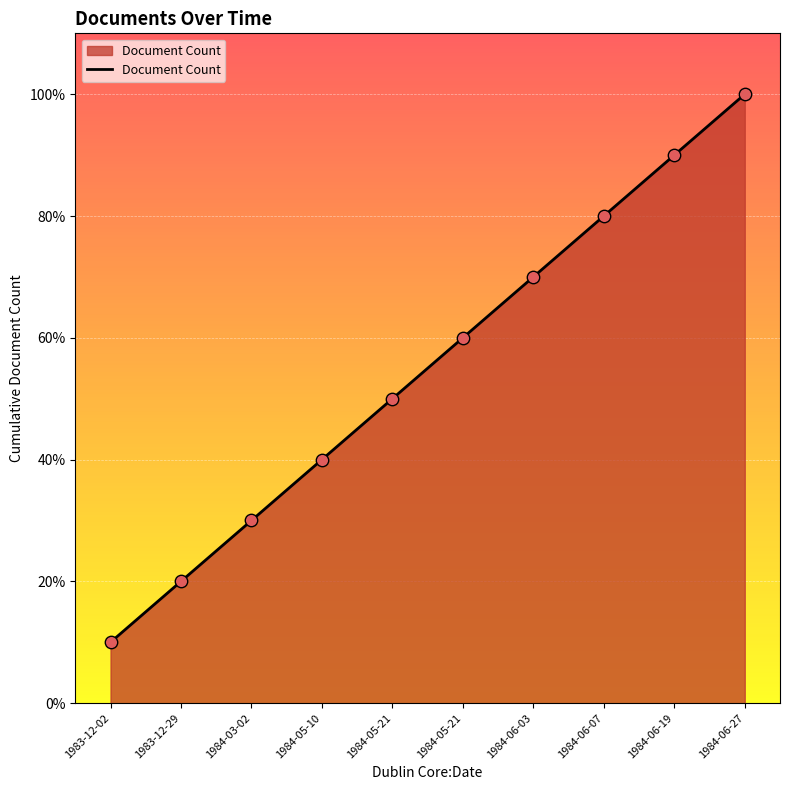

What is the ratio of the value at 1984-03-02 to the value at 1984-05-10?

0.8